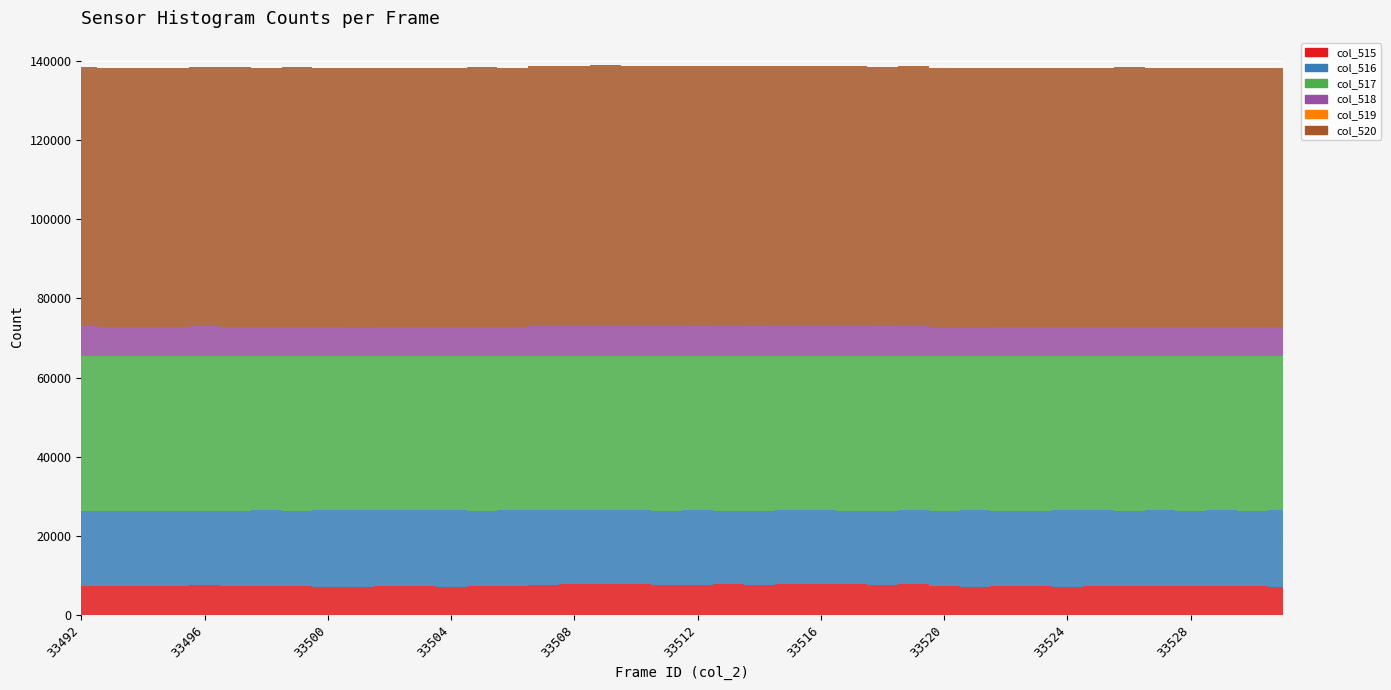

What is the average value of the col_520 series?

65535